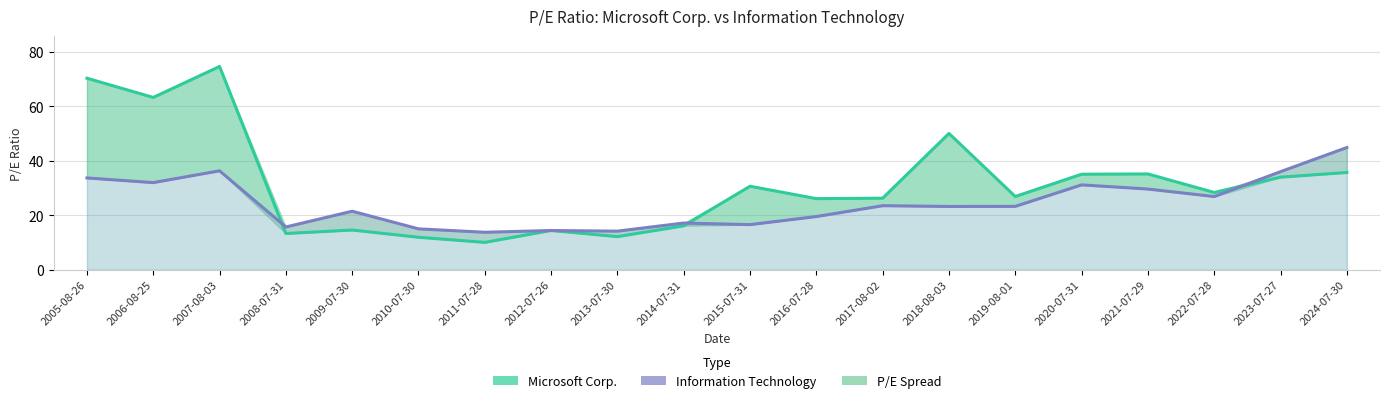

Which series has the largest total across all categories?

Microsoft Corp.